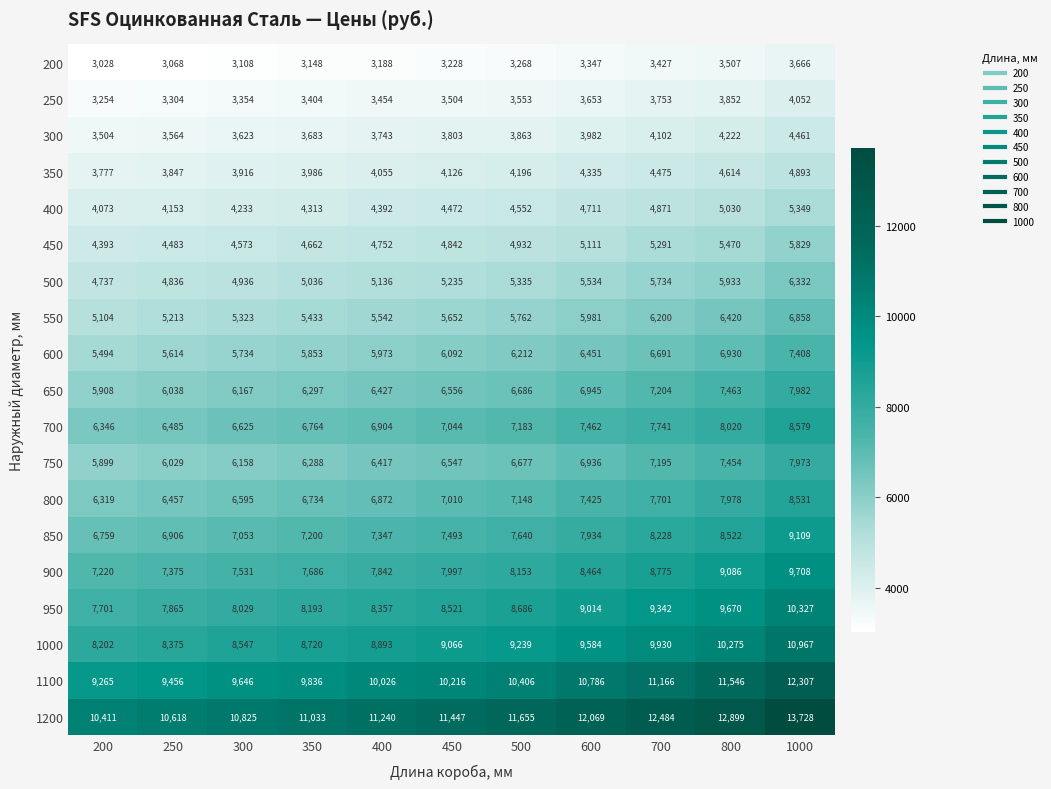

What is the maximum value shown in the chart?

13728